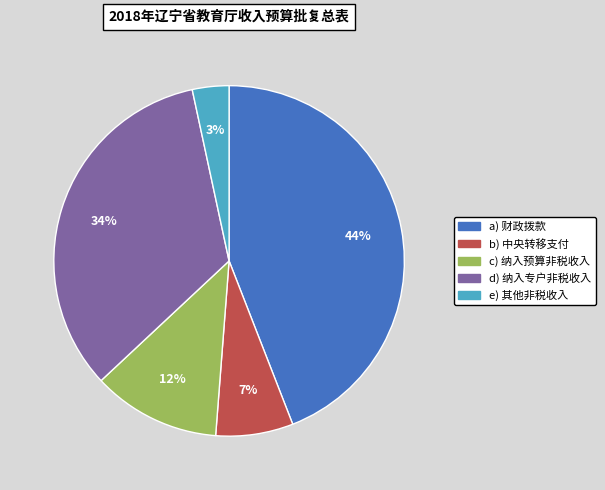

Between c) 纳入预算非税收入 and d) 纳入专户非税收入, which is larger?

d) 纳入专户非税收入